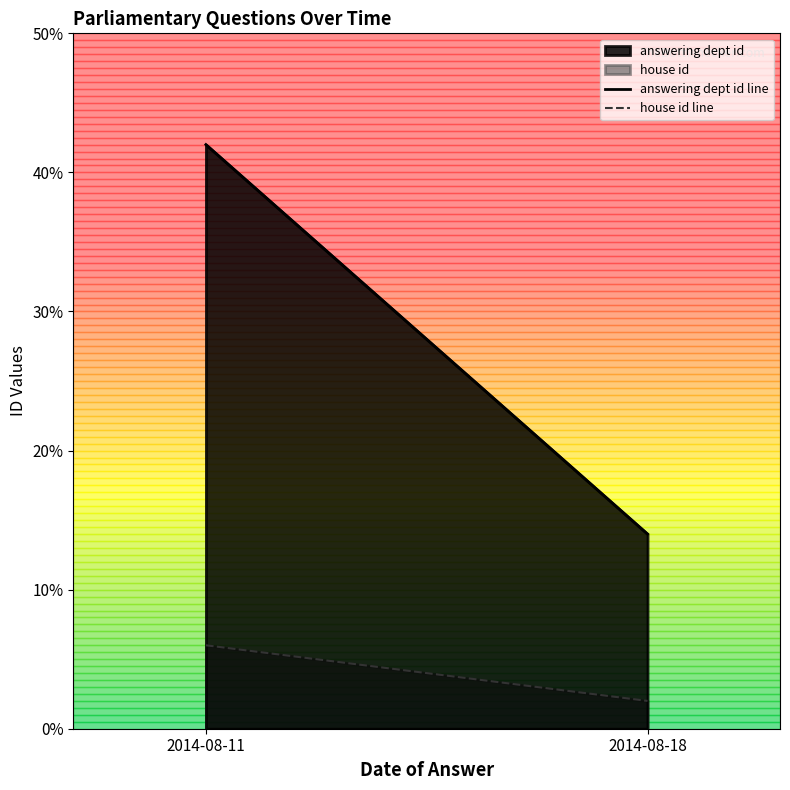

Rank the categories by answering dept id line value from lowest to highest.

2014-08-18, 2014-08-11